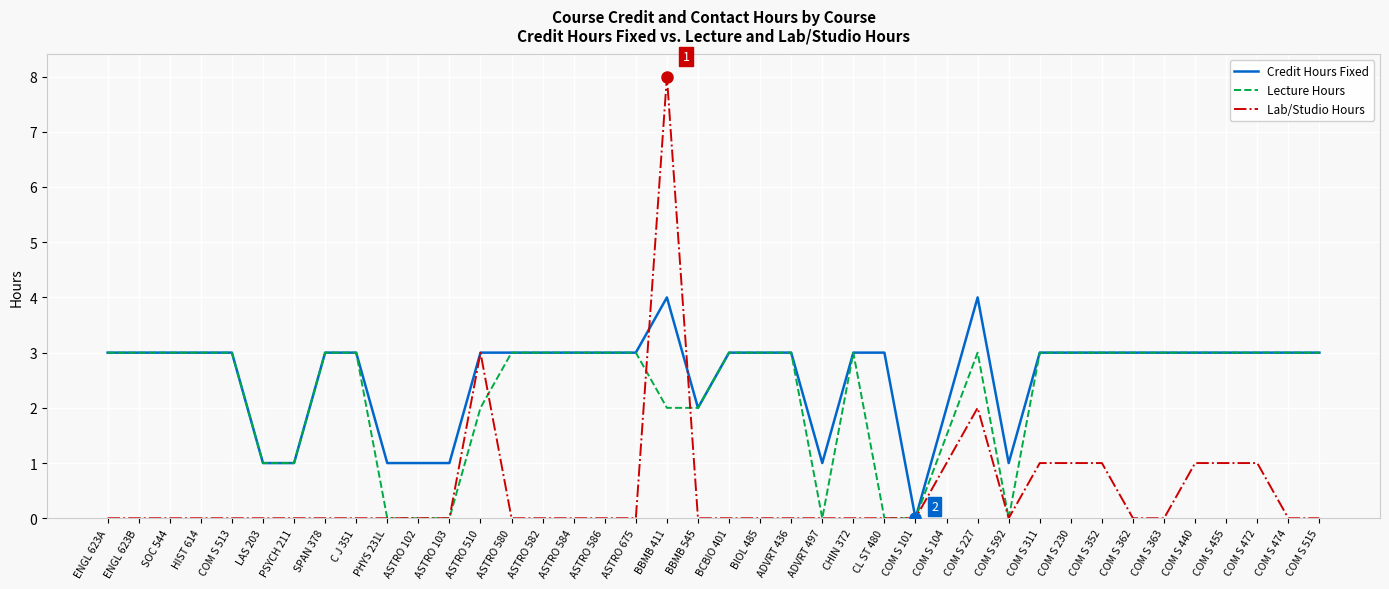

List the series in order of their peak value, lowest first.

Lecture Hours, Credit Hours Fixed, Lab/Studio Hours